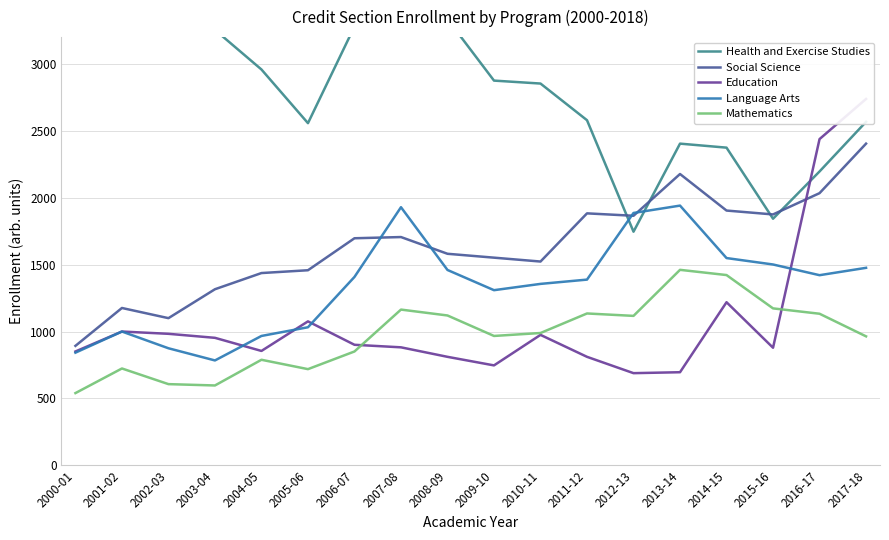

Is it true that Social Science equals 1865 at 2012-13?

True